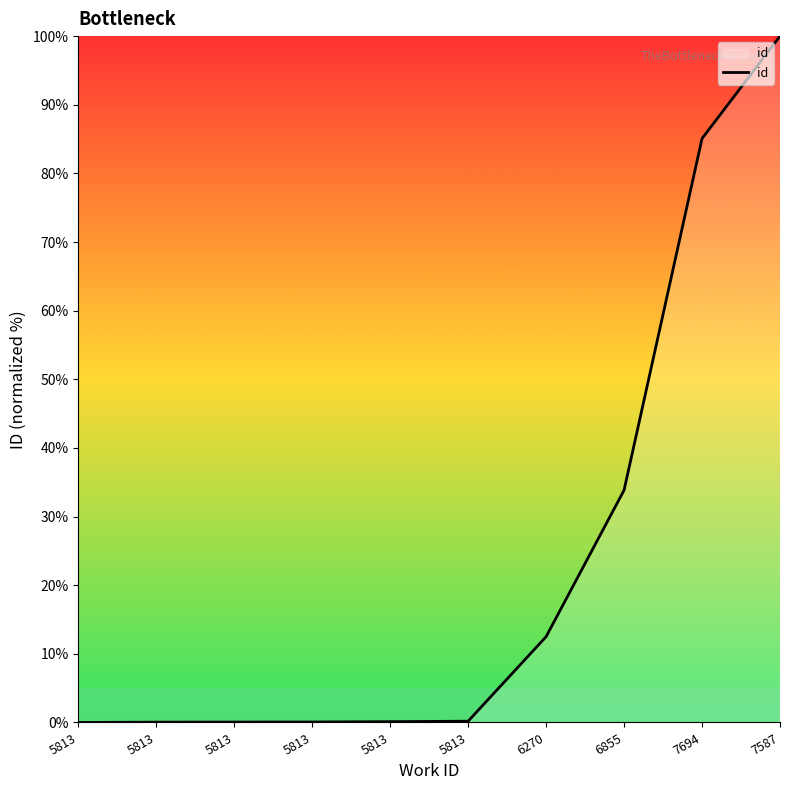

Does the chart display data point markers on the line(s)?

No